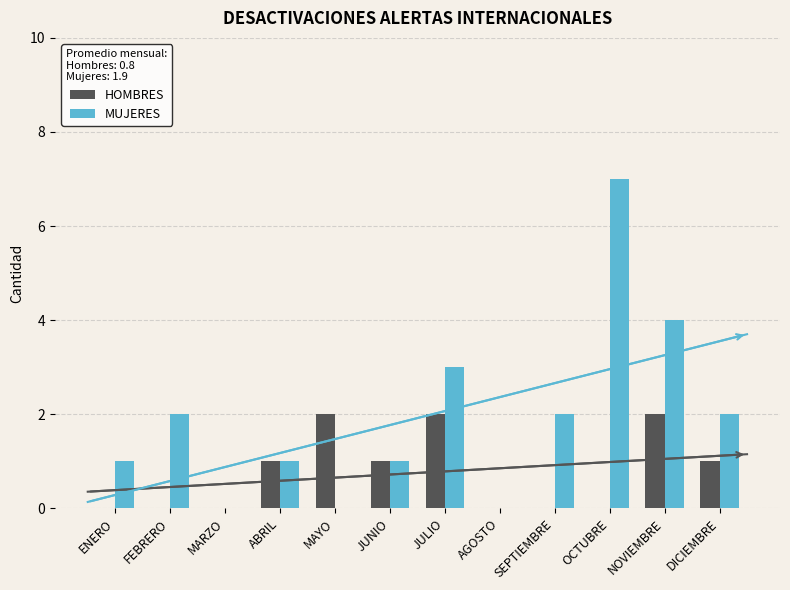

At which category is the sum across all series the highest?

OCTUBRE